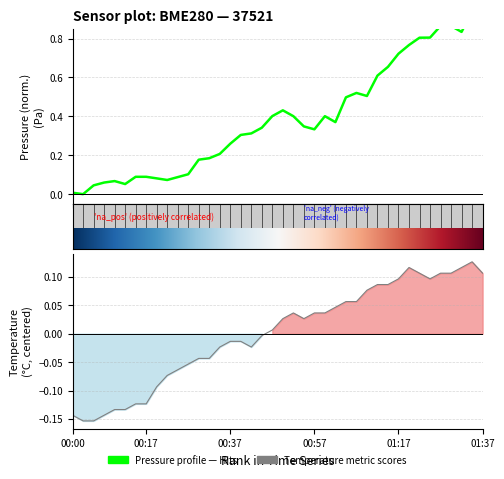

What position from the right is 01:37?

1